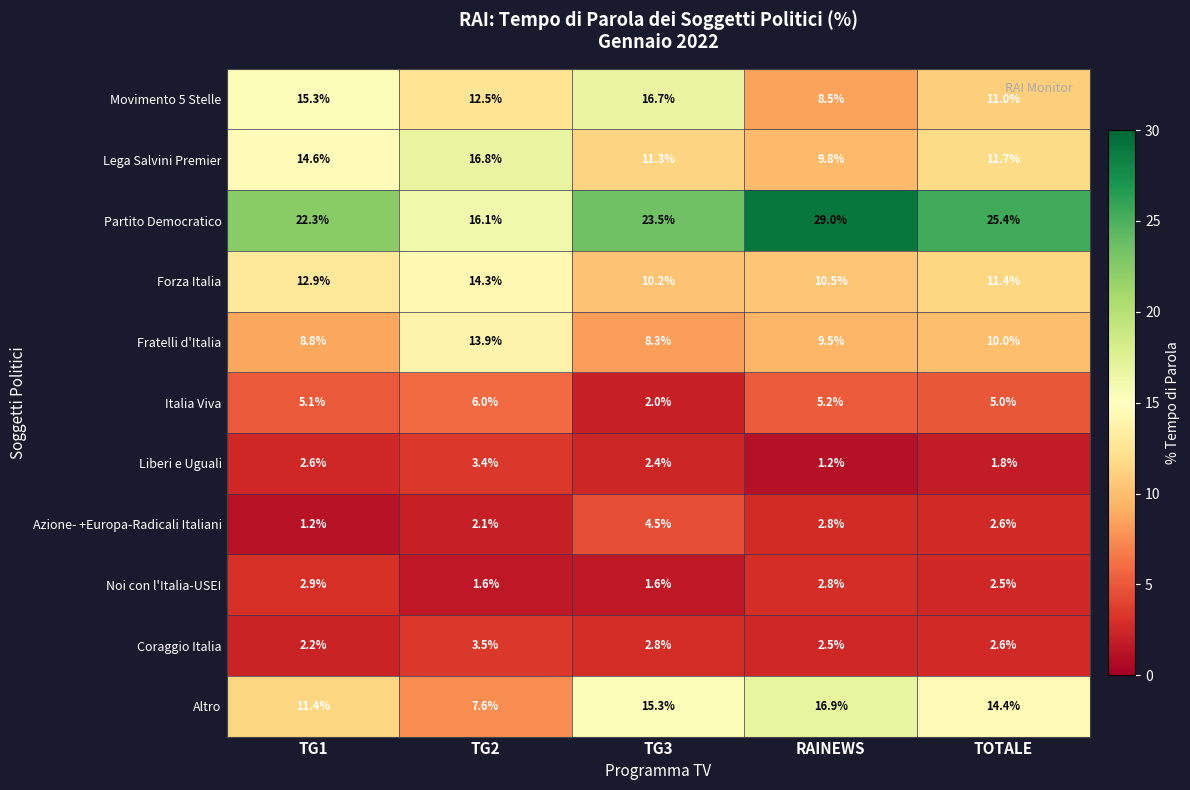

What is the smallest value displayed?

1.2